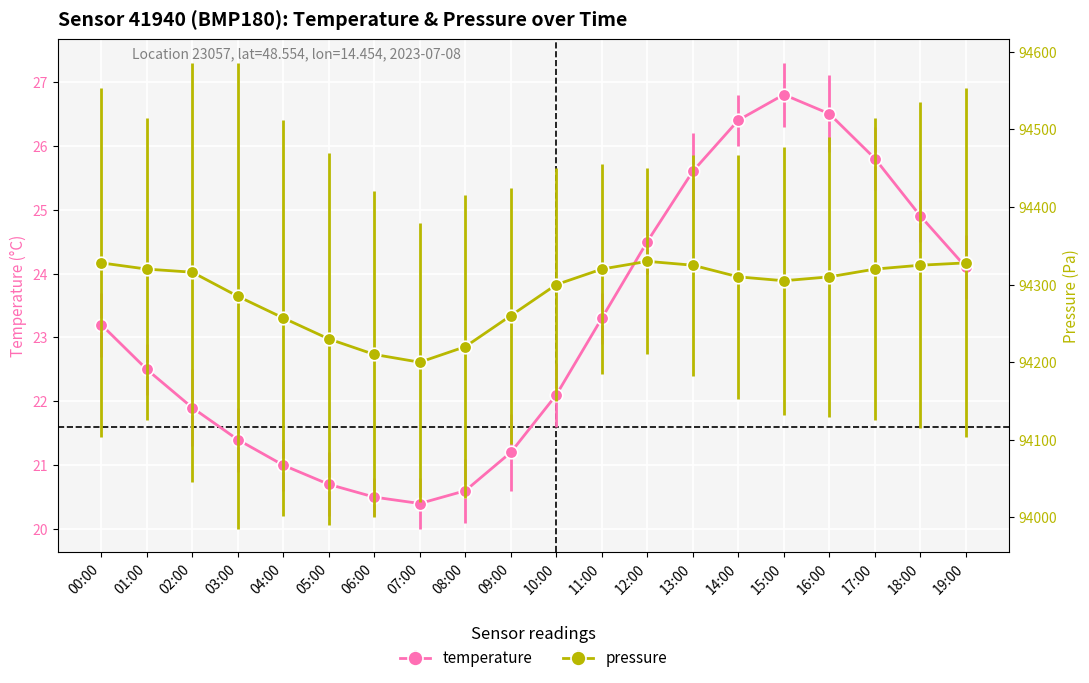

Reading right to left, transcribe all the data shown in this chart.

temperature: 24.1	24.9	25.8	26.5	26.8	26.4	25.6	24.5	23.3	22.1	21.2	20.6	20.4	20.5	20.7	21.0	21.4	21.9	22.5	23.2
pressure: 94328.0	94325.0	94320.0	94310.0	94305.0	94310.0	94325.0	94330.0	94320.0	94300.0	94260.0	94220.0	94200.0	94210.0	94230.0	94257.0	94285.0	94316.0	94320.0	94328.0